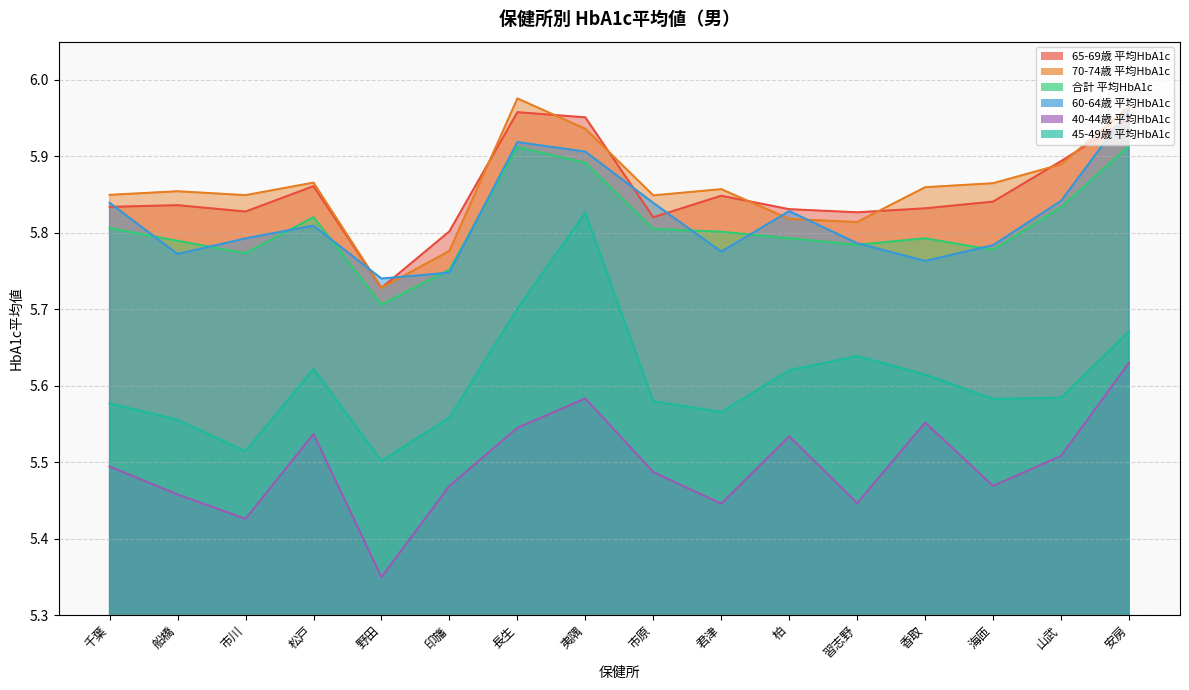

What is the approximate value of 65-69歳 平均HbA1c at 船橋?

5.8